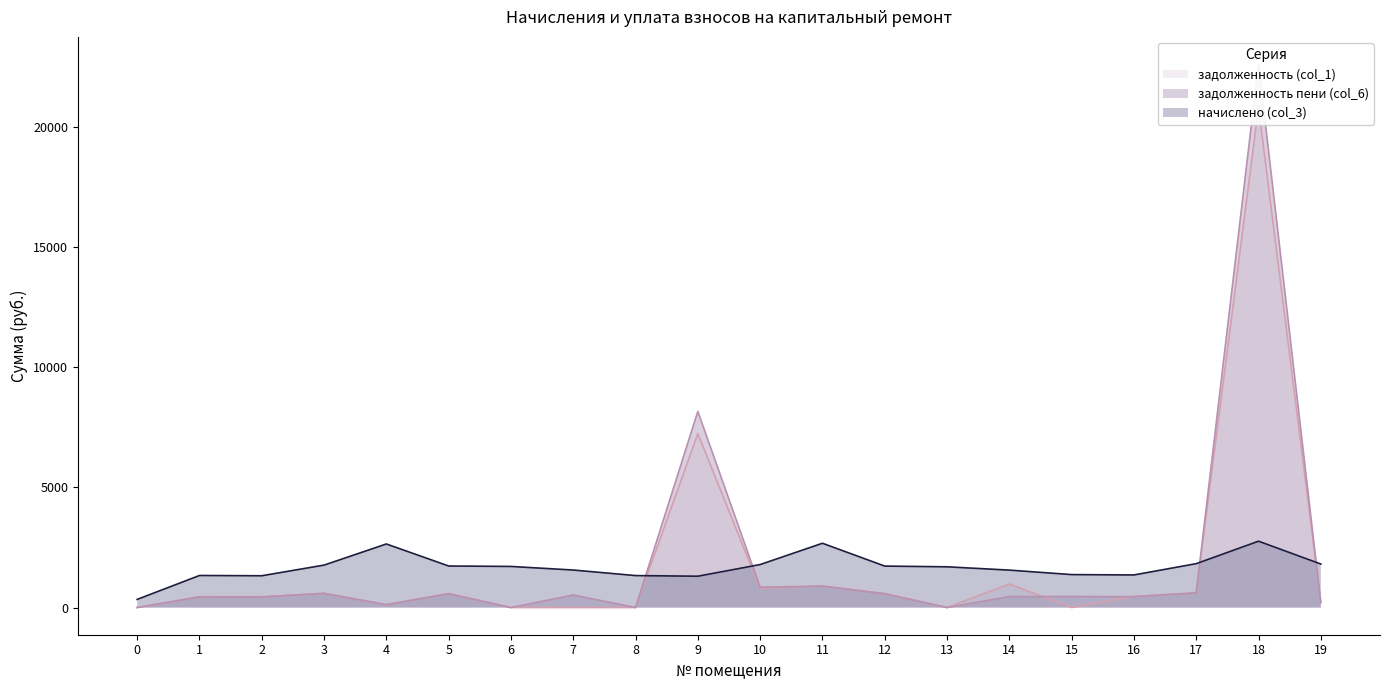

Is the value of задолженность пени (col_6) at 16 greater than the value of задолженность (col_1) at 2?

Yes